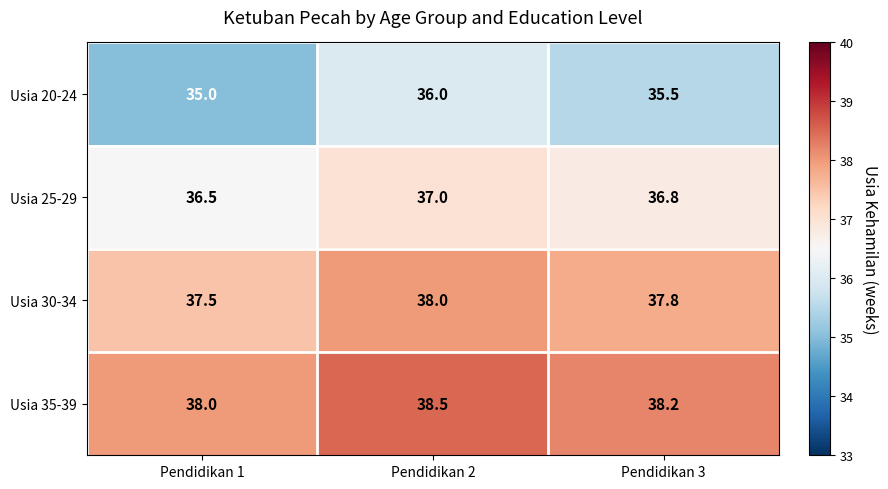

What is the spread (max minus min) of values at Pendidikan 3?

2.7